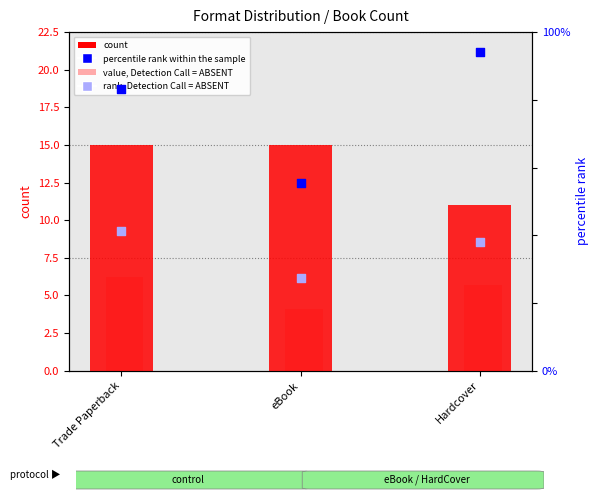

At which category is the sum across all series the highest?

Hardcover